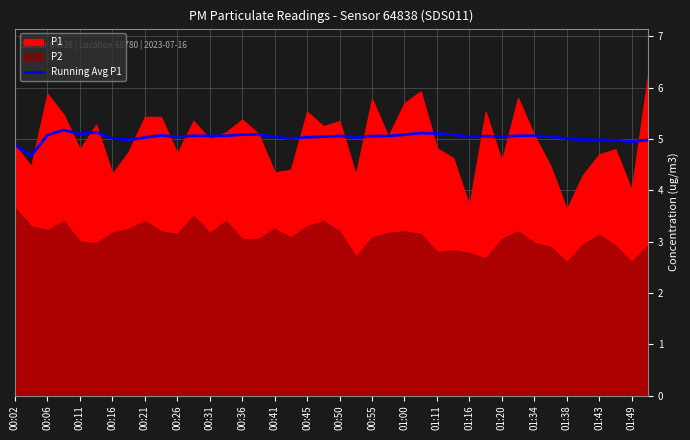

Is it true that Running Avg P1 equals 5.1 at 00:06?

True